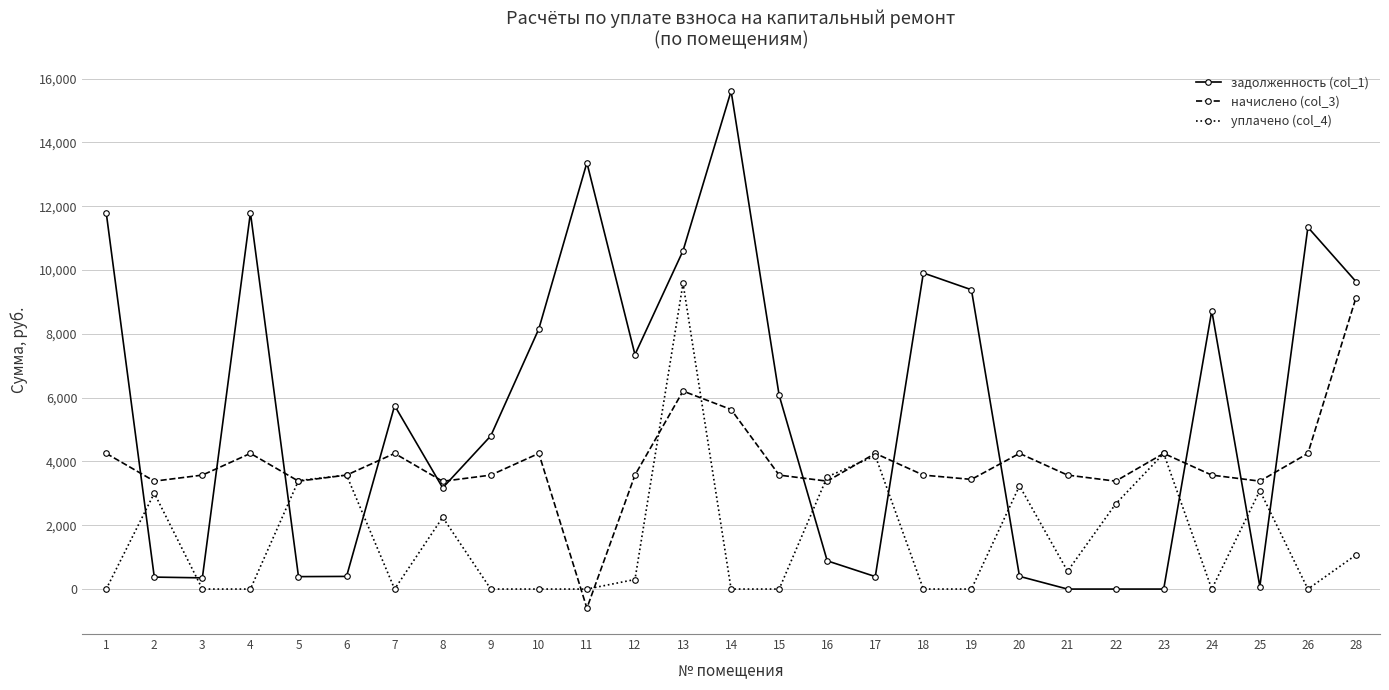

Between which two adjacent categories do начислено (col_3) and задолженность (col_1) first intersect?

1 and 2